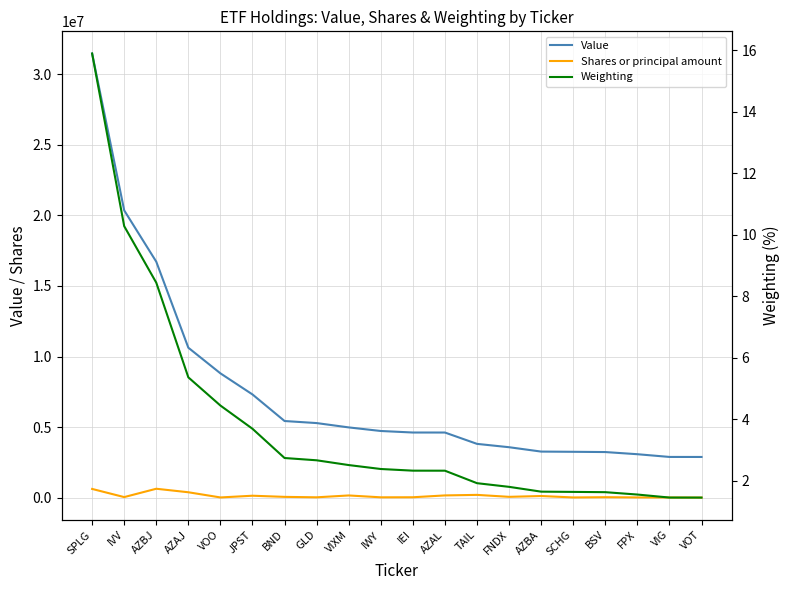

What is the approximate value of Weighting at VOO?

4.5